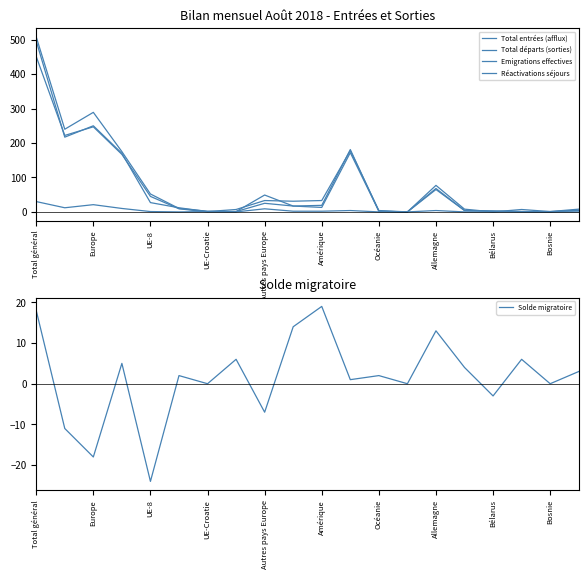

How many categories are shown in the chart?

20